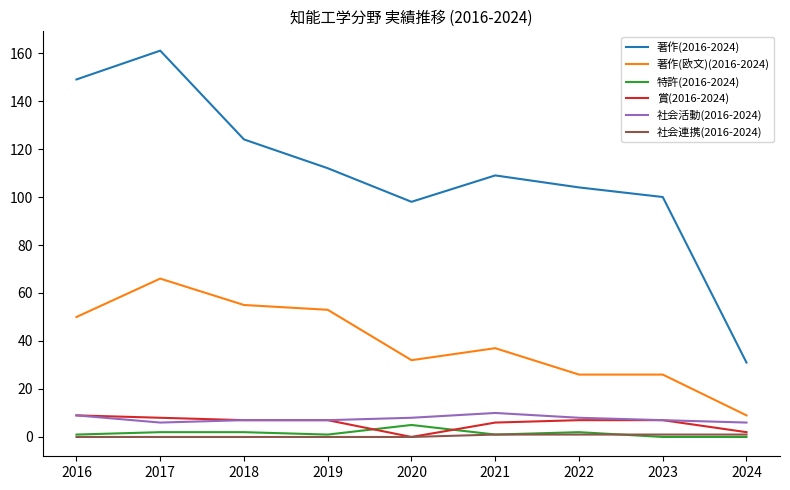

The value of 社会連携(2016-2024) at 2019 is 0. True or false?

True